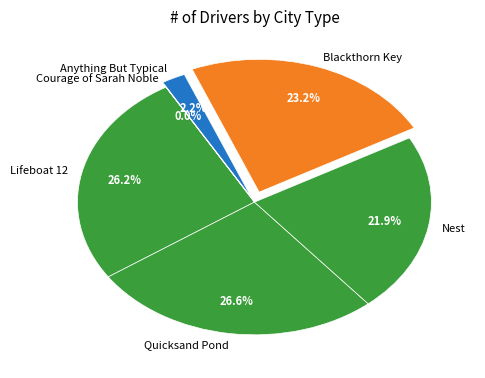

To the nearest percent, what is the average slice percentage?

17%